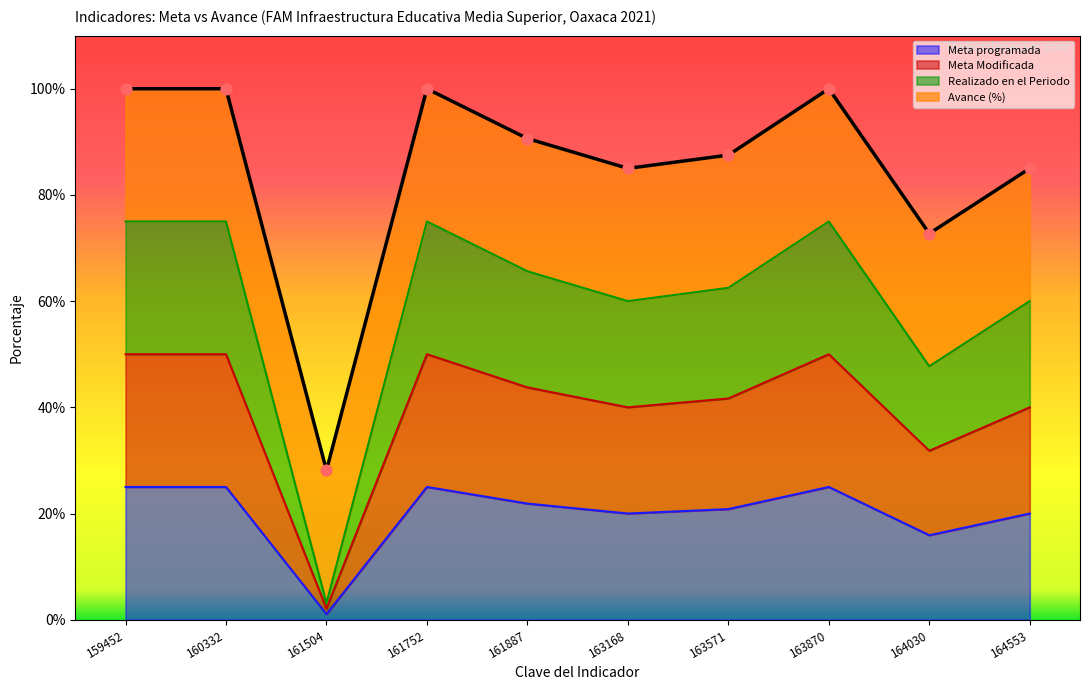

The value of Meta programada at 161752 is 9.8. True or false?

False